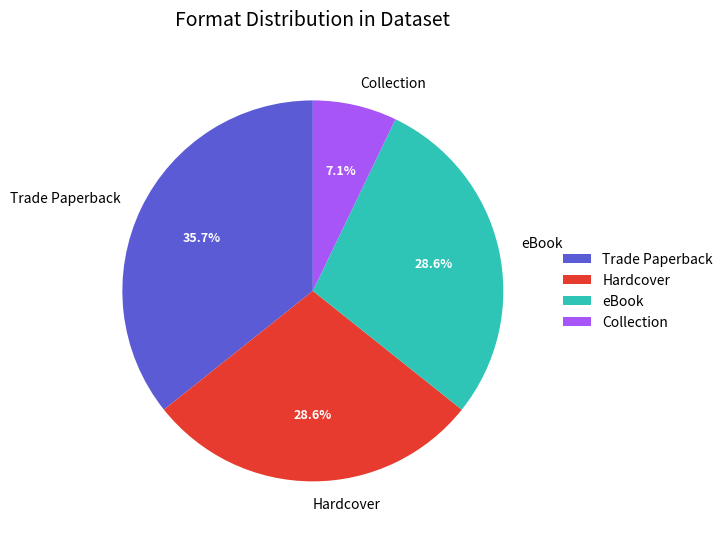

What is the total percentage of Trade Paperback and Hardcover?

64.3%